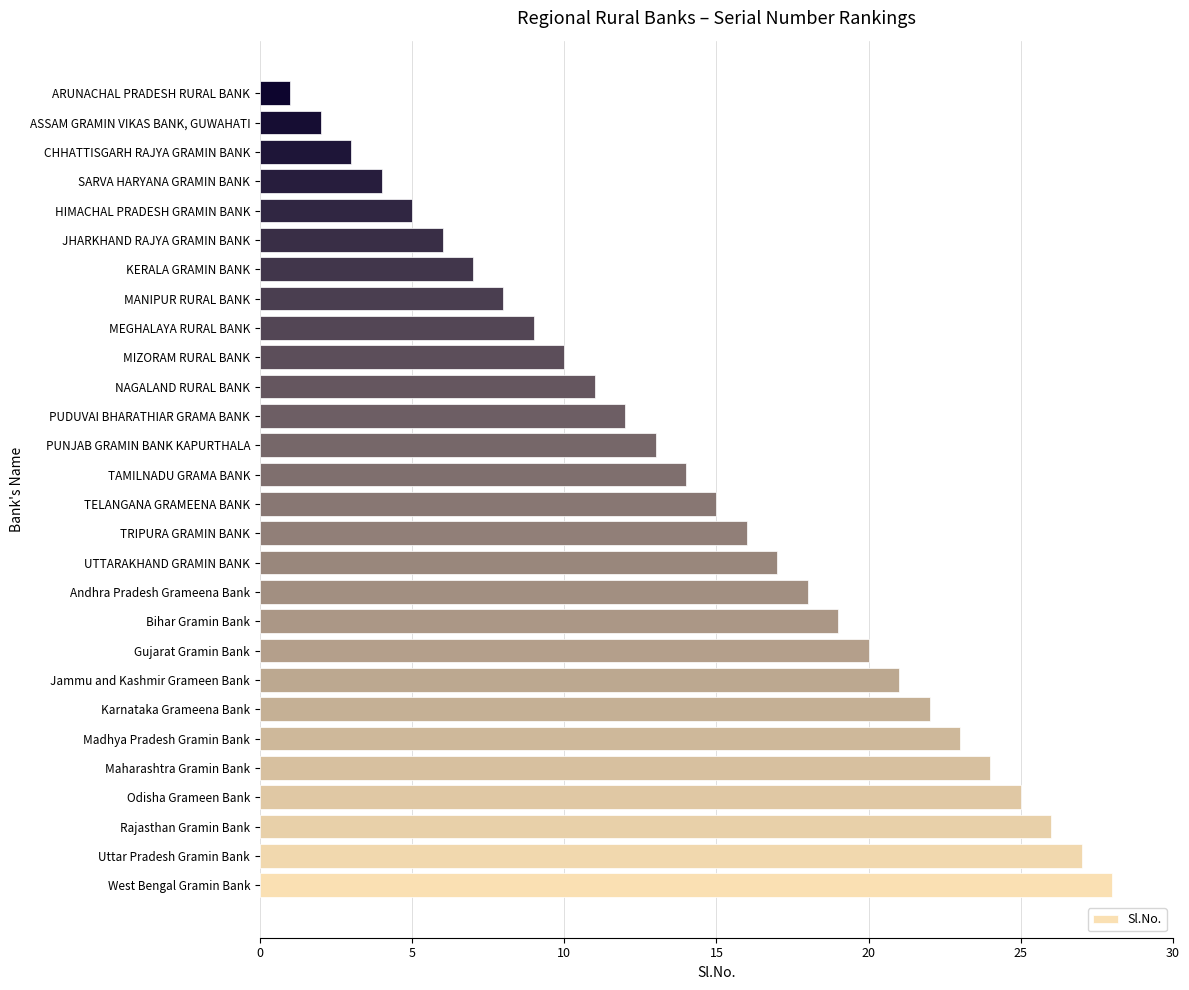

Between Gujarat Gramin Bank and Madhya Pradesh Gramin Bank, which is larger?

Madhya Pradesh Gramin Bank